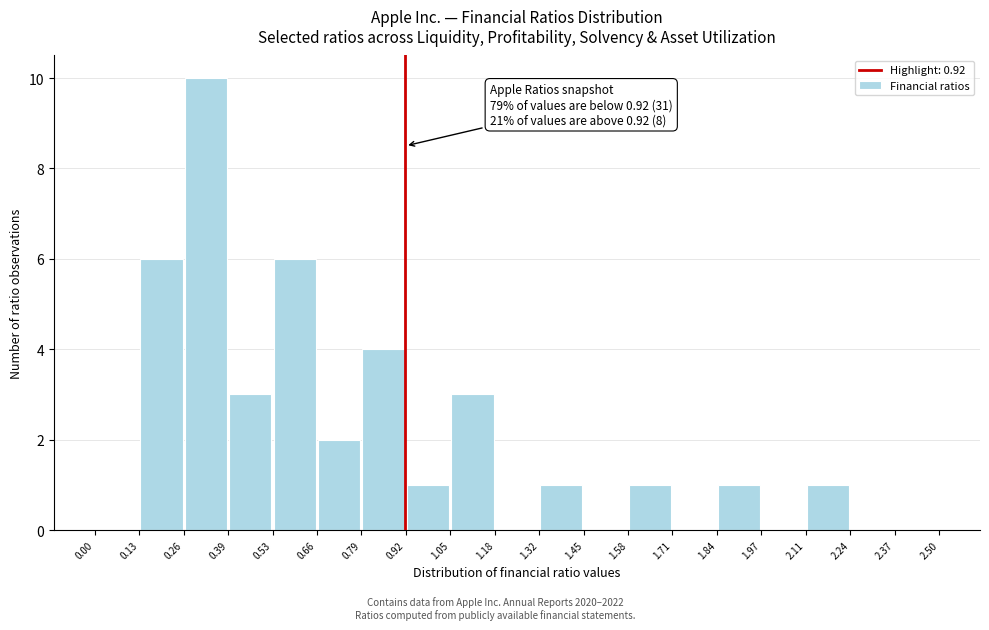

Which range on the x-axis has the tallest bar?

0.26 to 0.39